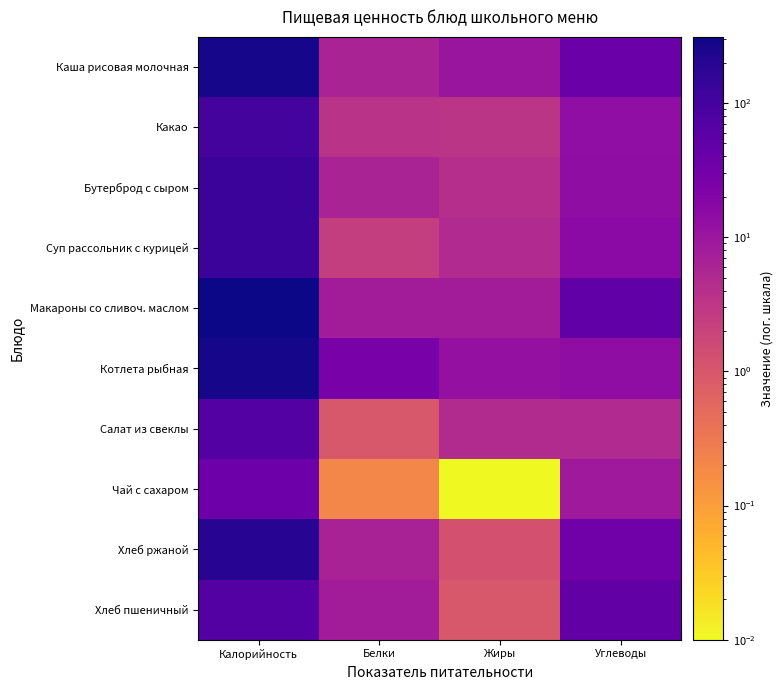

At Белки, list the series in order from largest to smallest.

Котлета рыбная, Макароны со сливоч. маслом, Хлеб пшеничный, Хлеб ржаной, Каша рисовая молочная, Бутерброд с сыром, Какао, Суп рассольник с курицей, Салат из свеклы, Чай с сахаром